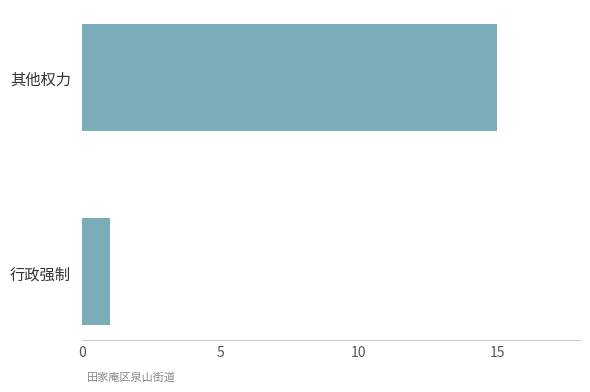

Reading top to bottom, what are all the values shown in this chart?

15	1